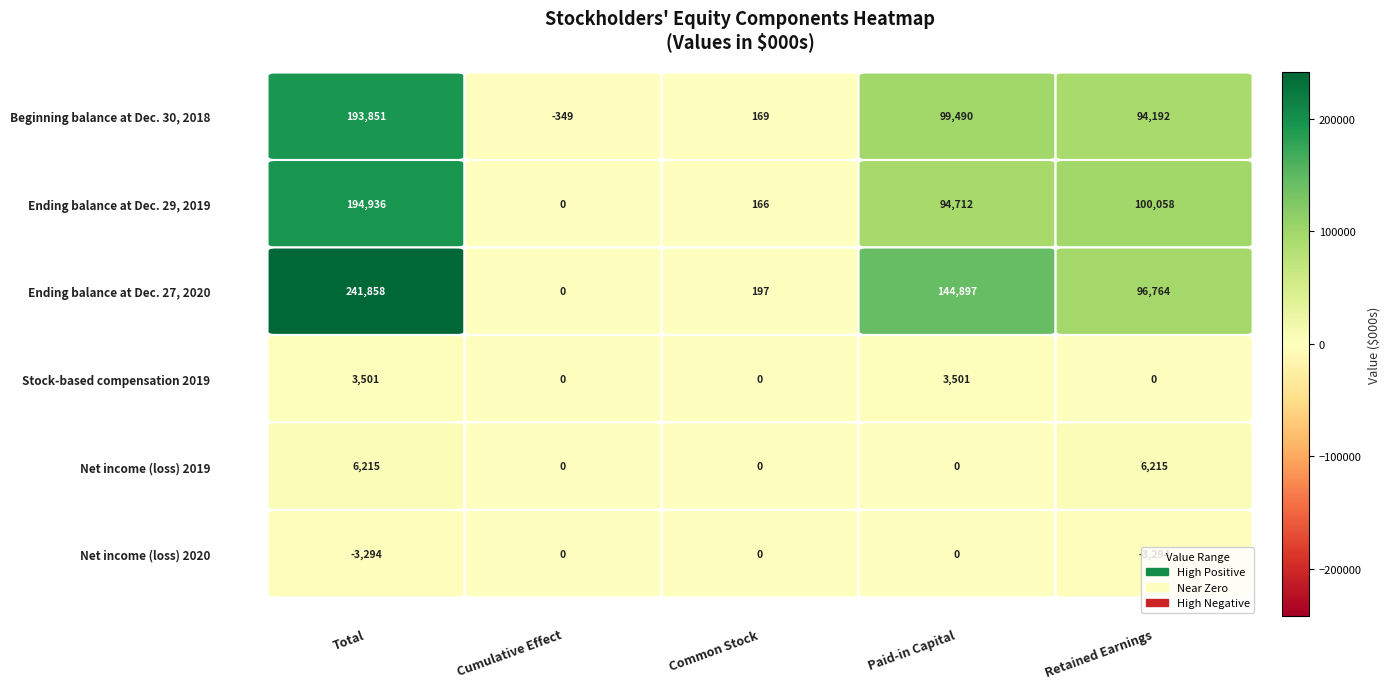

What is the minimum value for Beginning balance at Dec. 30, 2018?

-349